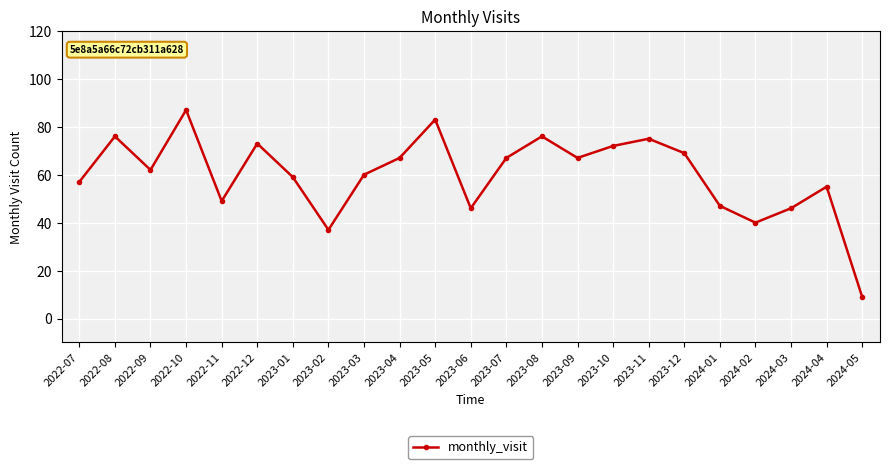

Does the chart display data point markers on the line(s)?

Yes